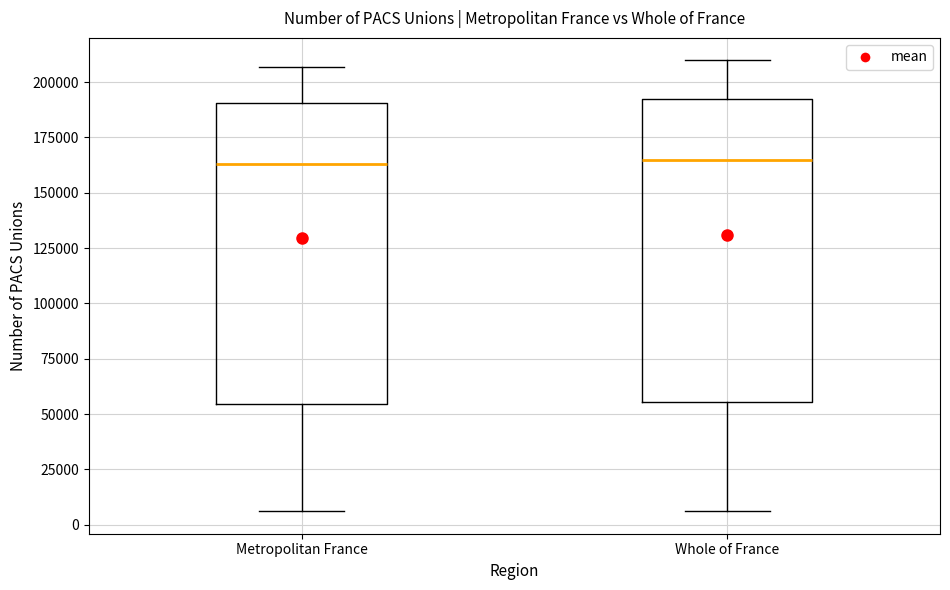

Reading left to right, read every box against the y-axis: the position of its median line, the range the box covers, and the ends of its whiskers. The values are not printed on the chart, so give them approximately, as read against the axis.

Metropolitan France: median 165000, box 55000 to 190000, whiskers 5000 to 205000
Whole of France: median 165000, box 55000 to 195000, whiskers 5000 to 210000